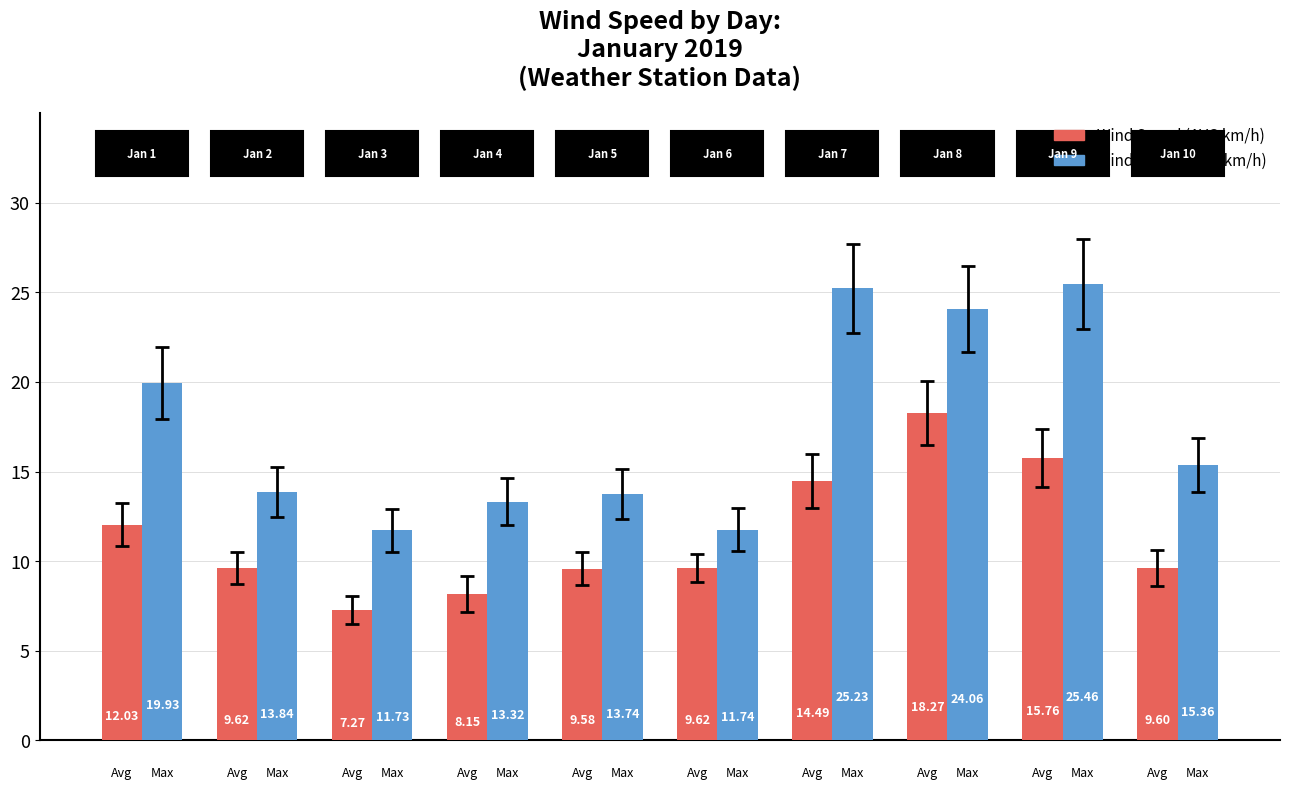

At how many categories does at least one series exceed 19?

4